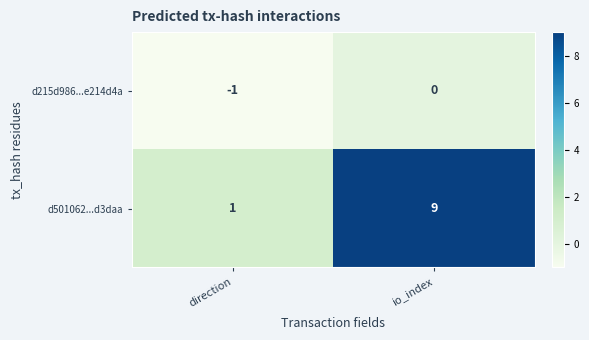

The value of d501062...d3daa at io_index is 13. True or false?

False